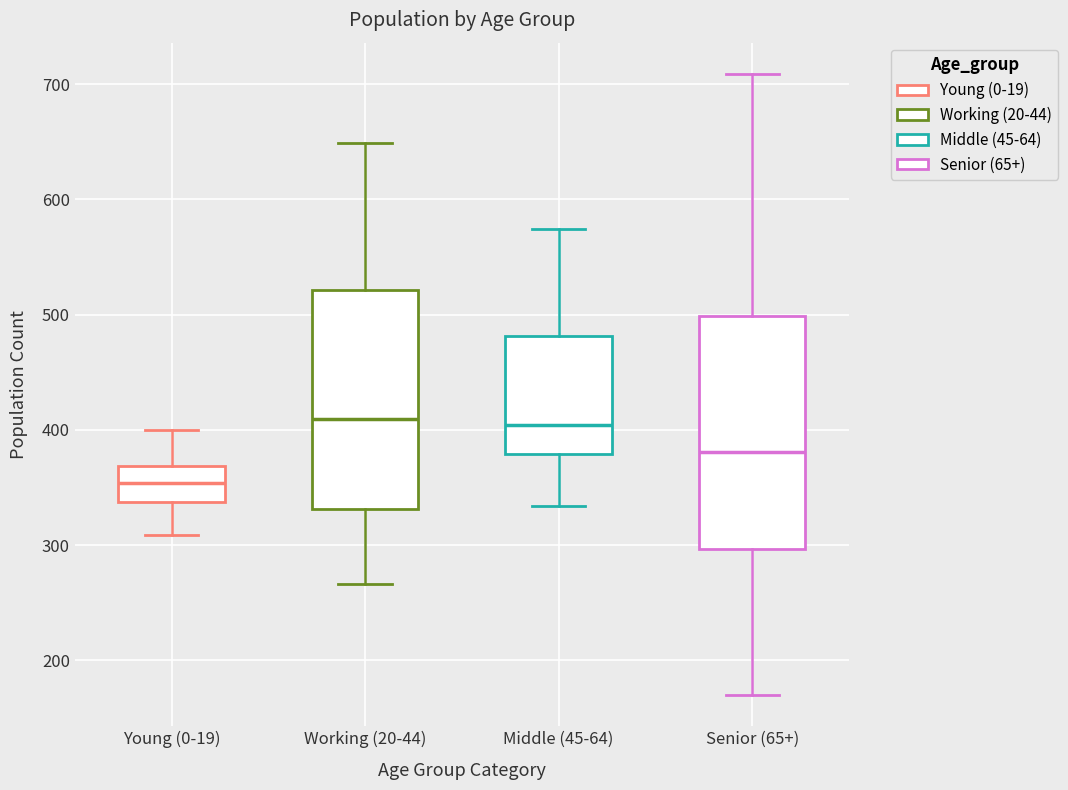

Reading left to right, read every box against the y-axis: the position of its median line, the range the box covers, and the ends of its whiskers. The values are not printed on the chart, so give them approximately, as read against the axis.

Young (0-19): median 350, box 340 to 370, whiskers 310 to 400
Working (20-44): median 410, box 330 to 520, whiskers 270 to 650
Middle (45-64): median 400, box 380 to 480, whiskers 330 to 570
Senior (65+): median 380, box 300 to 500, whiskers 170 to 710